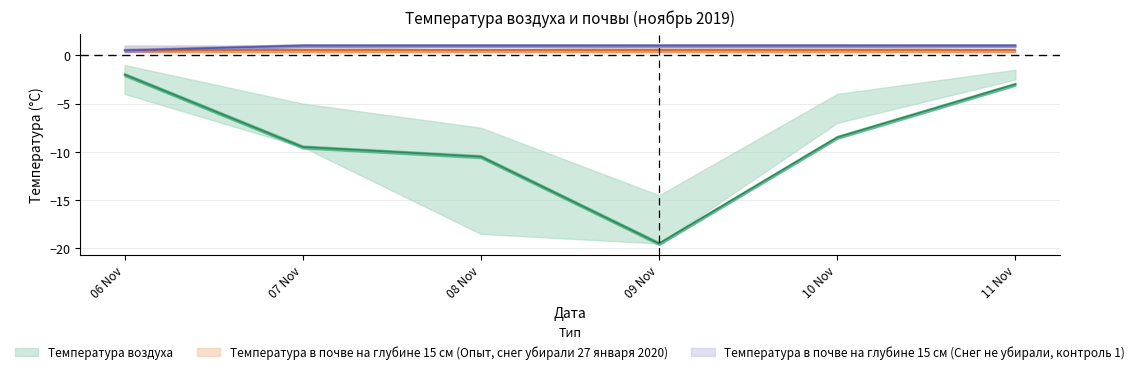

Which series has the largest range (max minus min)?

Температура воздуха